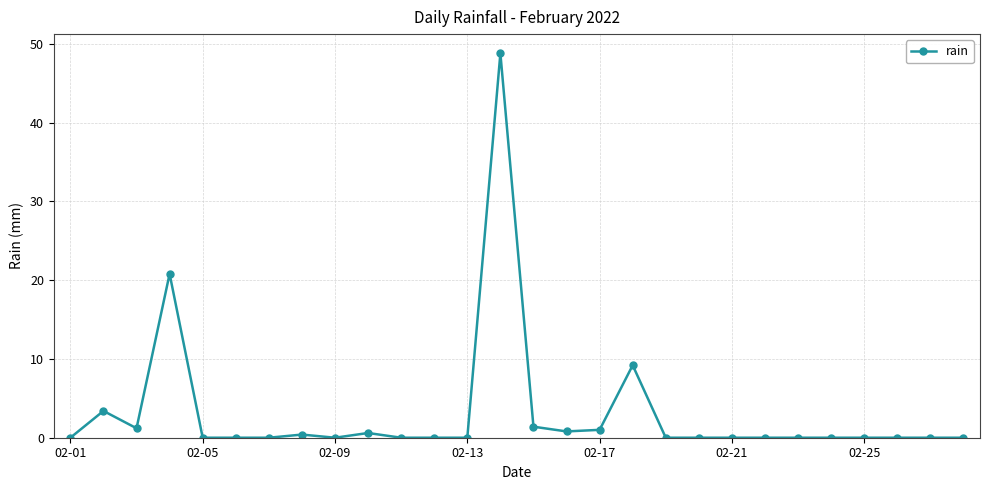

What is the sum of all values?

87.6